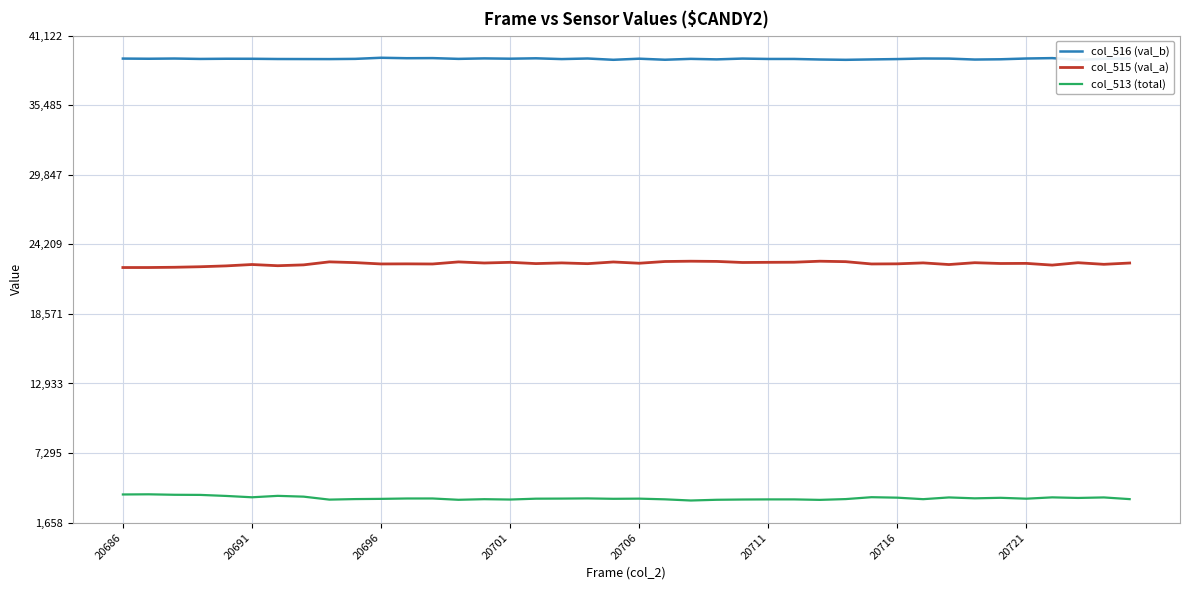

Is it true that col_516 (val_b) equals 11323 at 12?

False